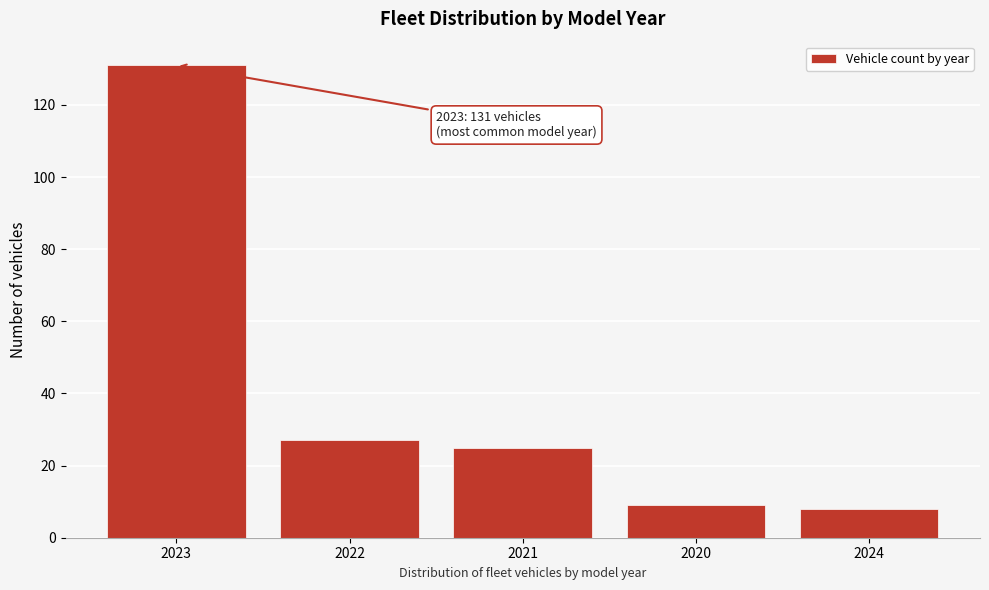

Reading left to right, list all the values displayed in this chart.

2023=131	2022=27	2021=25	2020=9	2024=8